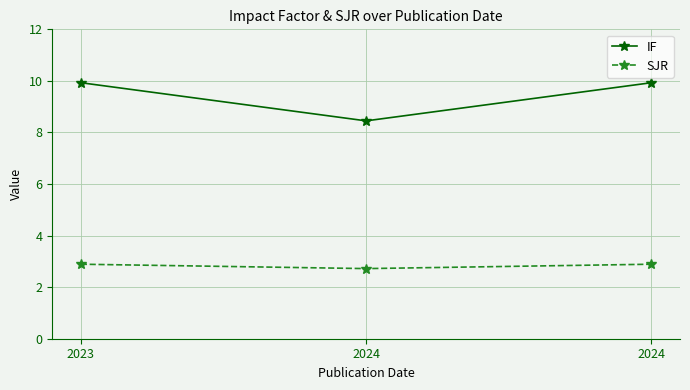

What are all the series names shown in the legend?

IF, SJR